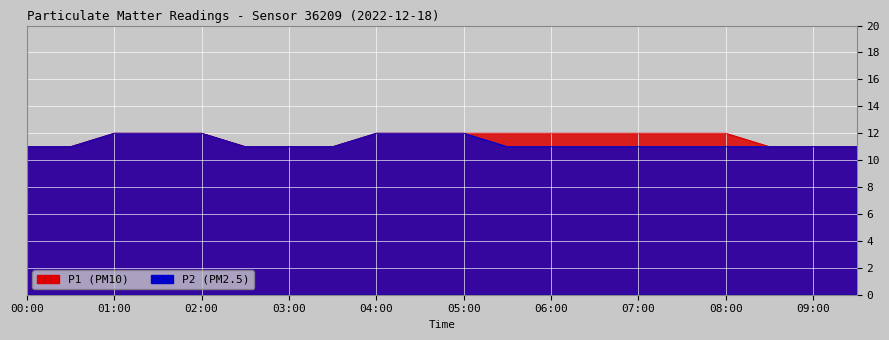

True or false: P1 and P2 intersect in this chart.

False